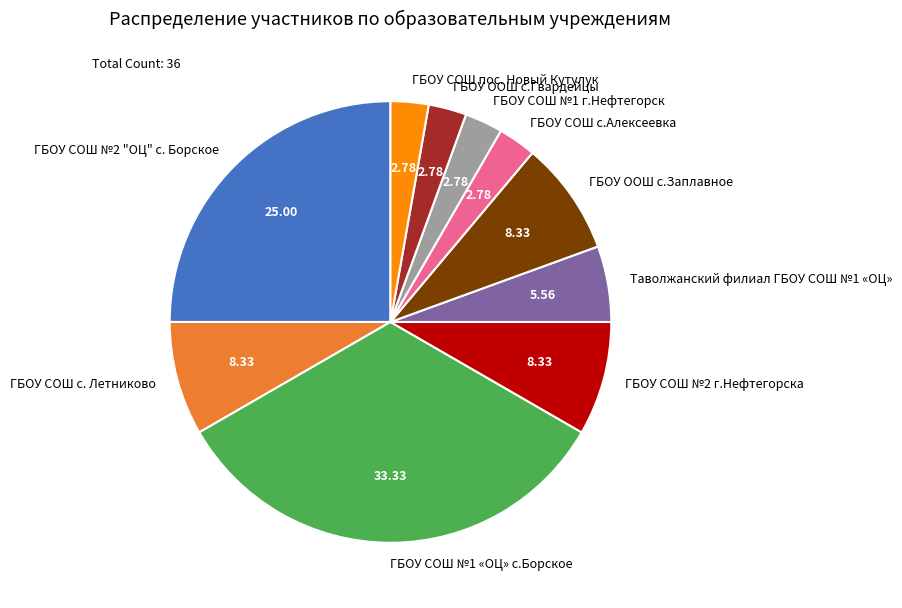

Is it true that ГБОУ СОШ №1 «ОЦ» с.Борское is 33% of the pie?

True